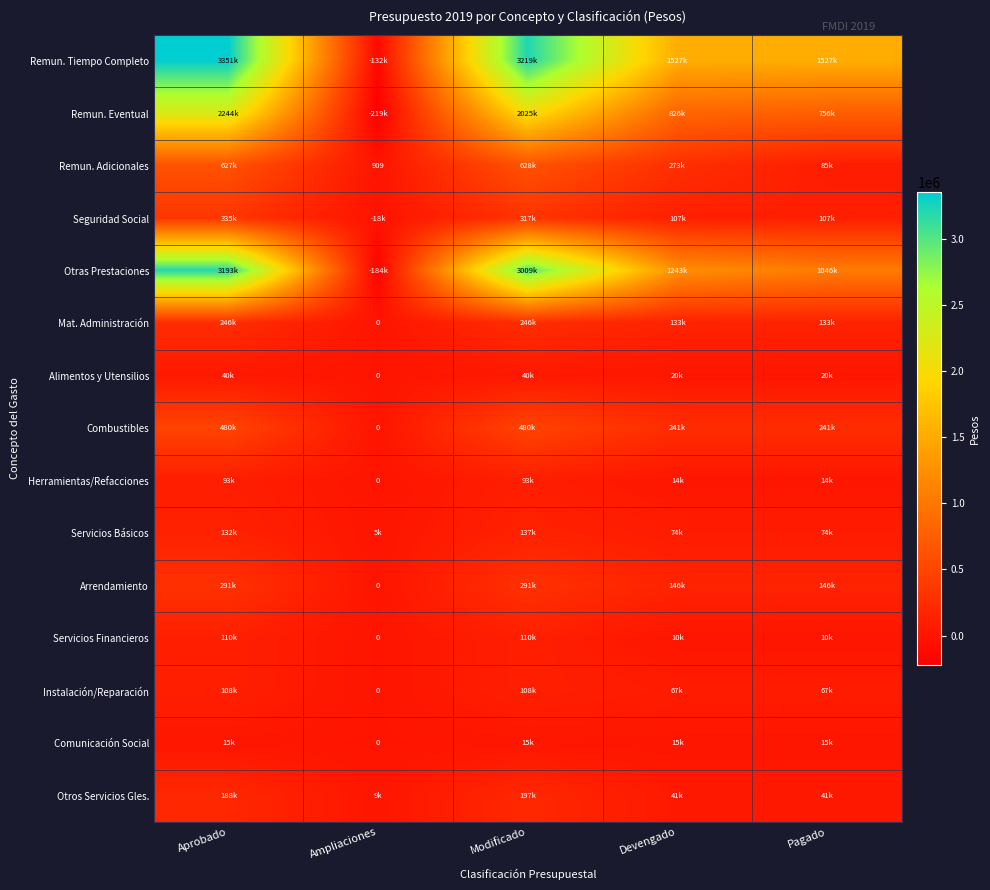

How many categories are shown in the chart?

5